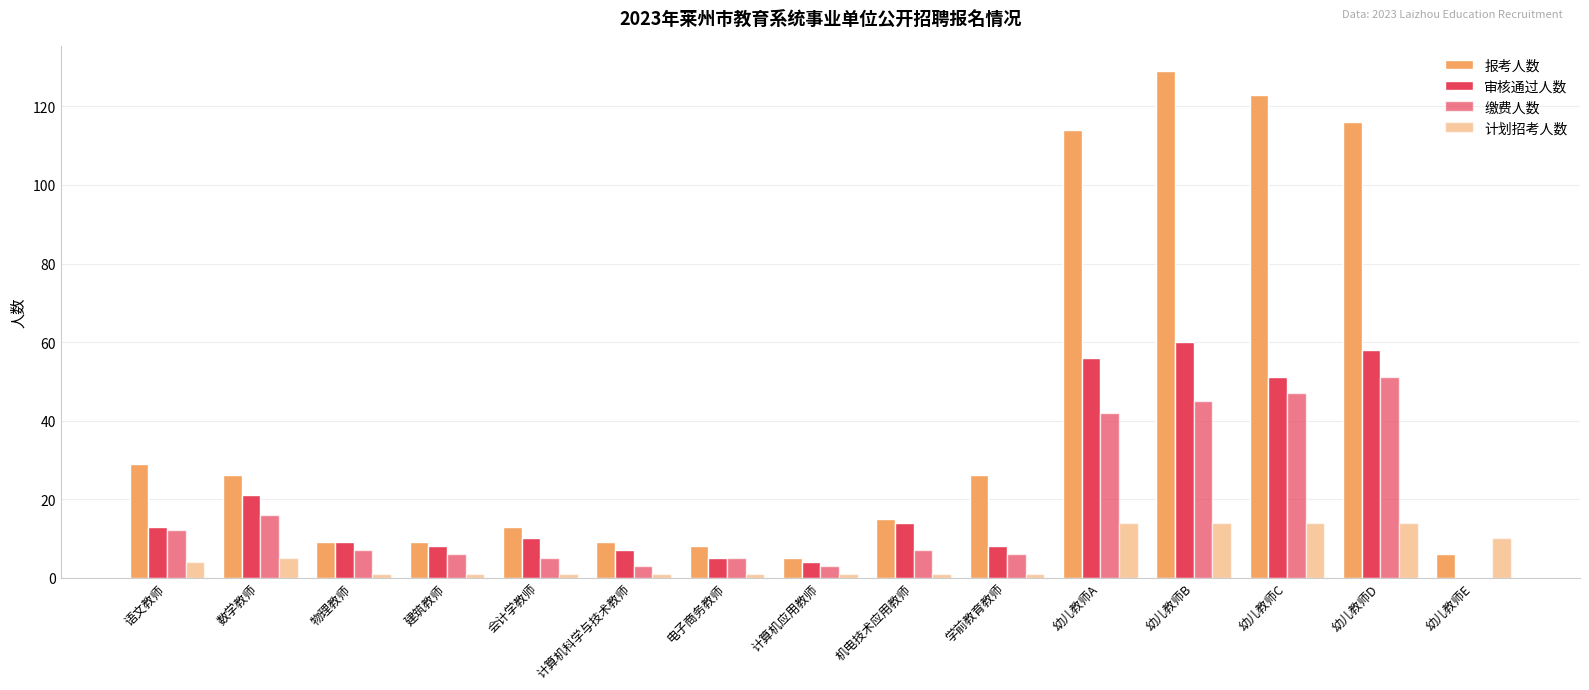

What is the spread (max minus min) of values at 幼儿教师C?

109